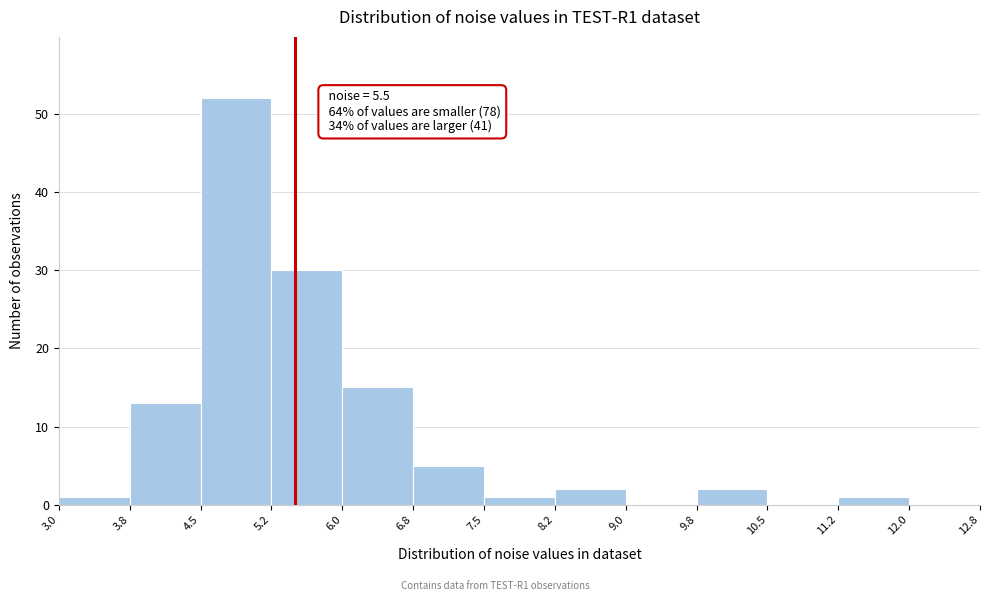

Over which range of the x-axis is the bar tallest?

4.5 to 5.2